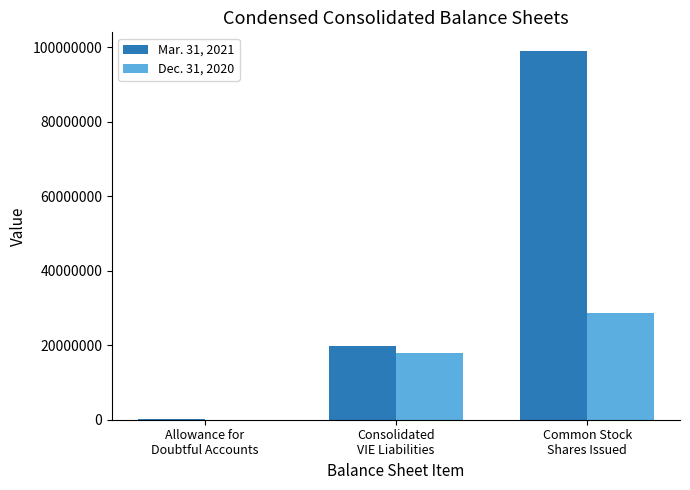

Which series has the largest total across all categories?

Mar. 31, 2021